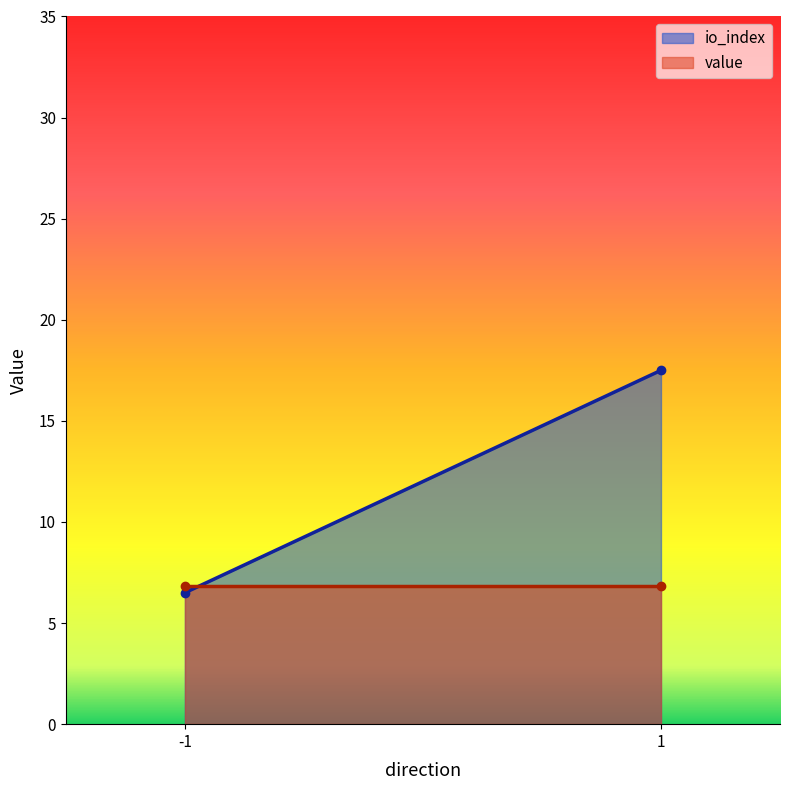

True or false: io_index and value cross at least once.

True